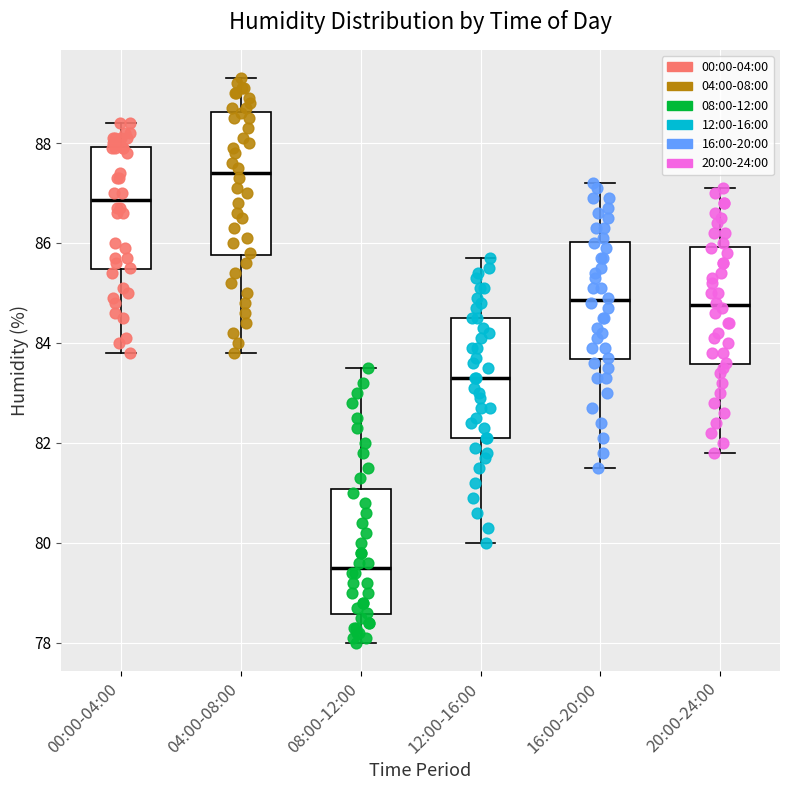

Reading left to right, read every box against the y-axis: the position of its median line, the range the box covers, and the ends of its whiskers. The values are not printed on the chart, so give them approximately, as read against the axis.

00:00-04:00: median 86.8, box 85.4 to 88.0, whiskers 83.8 to 88.4
04:00-08:00: median 87.4, box 85.8 to 88.6, whiskers 83.8 to 89.4
08:00-12:00: median 79.6, box 78.6 to 81.0, whiskers 78.0 to 83.6
12:00-16:00: median 83.4, box 82.2 to 84.6, whiskers 80.0 to 85.8
16:00-20:00: median 84.8, box 83.6 to 86.0, whiskers 81.6 to 87.2
20:00-24:00: median 84.8, box 83.6 to 86.0, whiskers 81.8 to 87.2